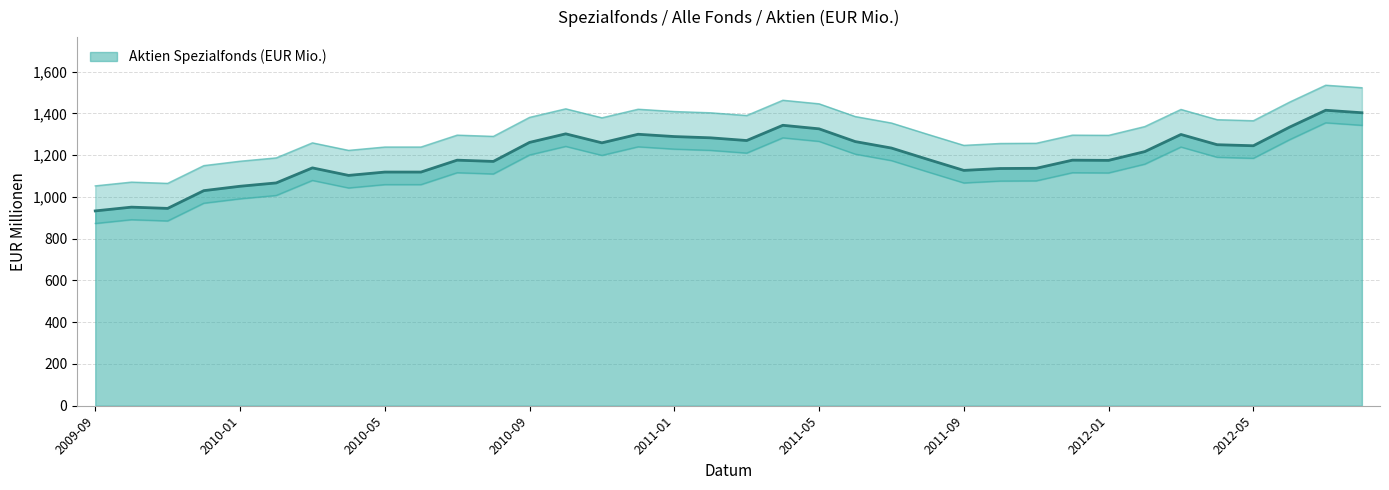

At which category does the data reach its first local peak?

2009-10